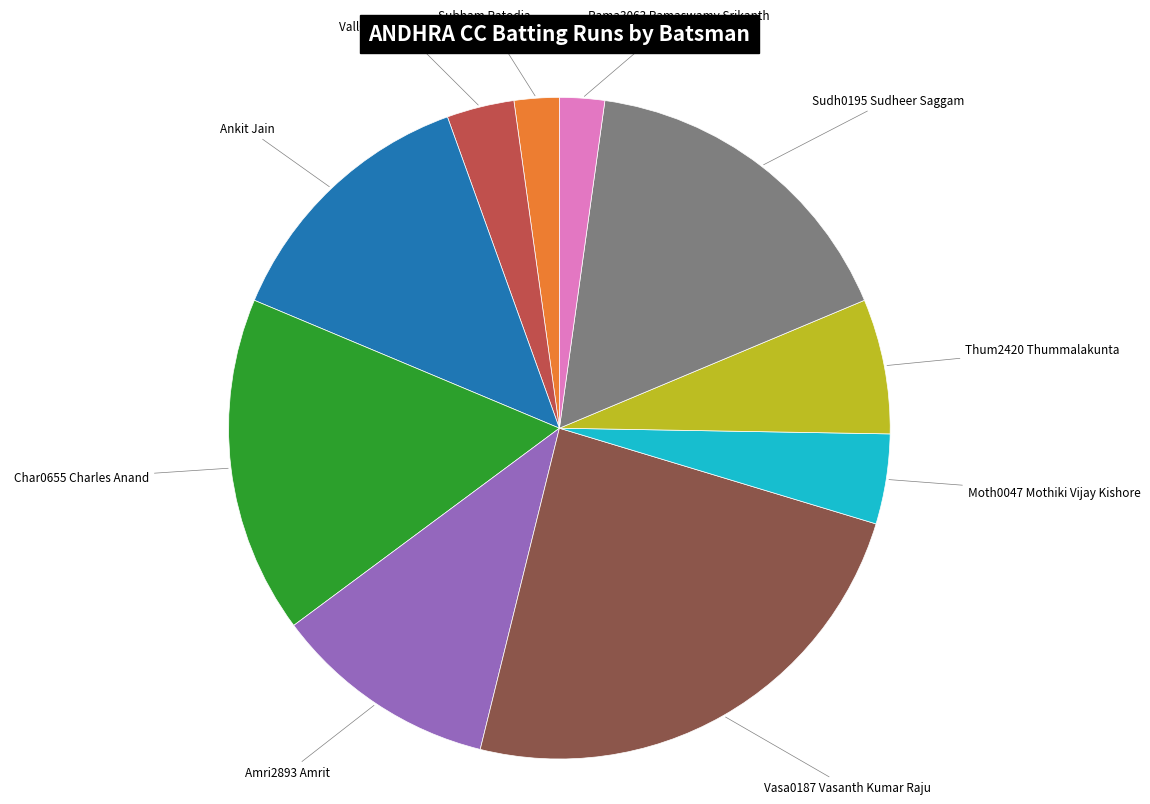

Does any single category account for the majority?

No